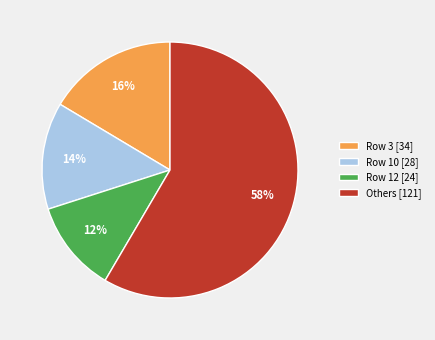

Count the number of slices in the pie.

4